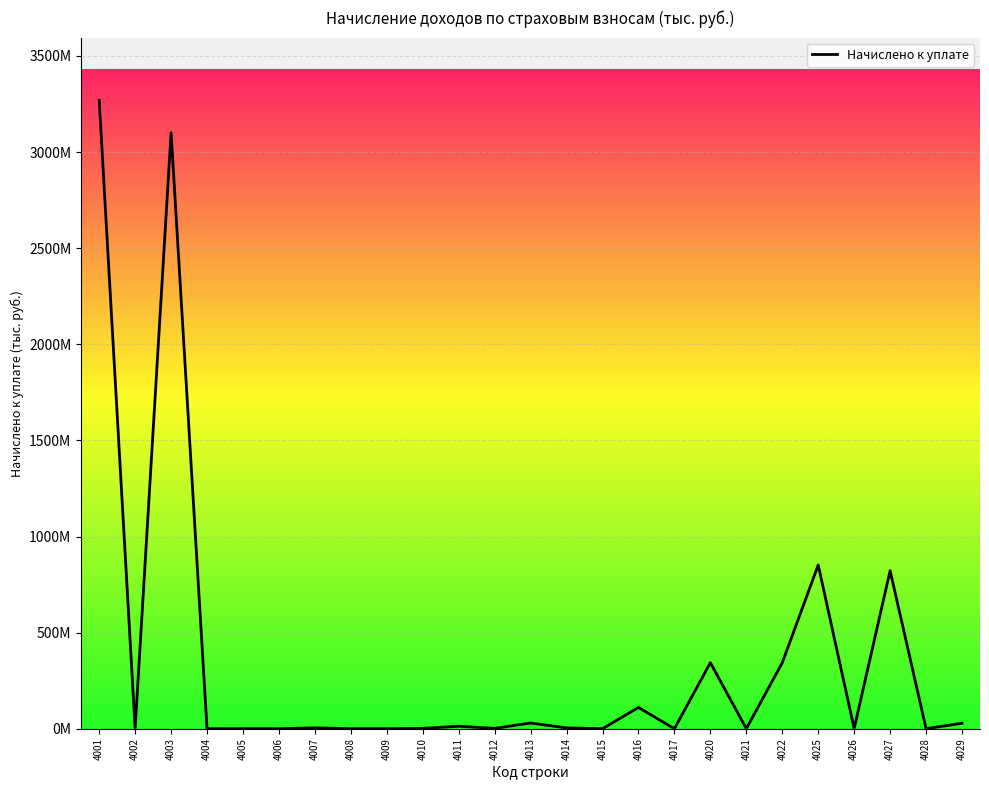

Is this an area chart (filled region under the line)?

Yes